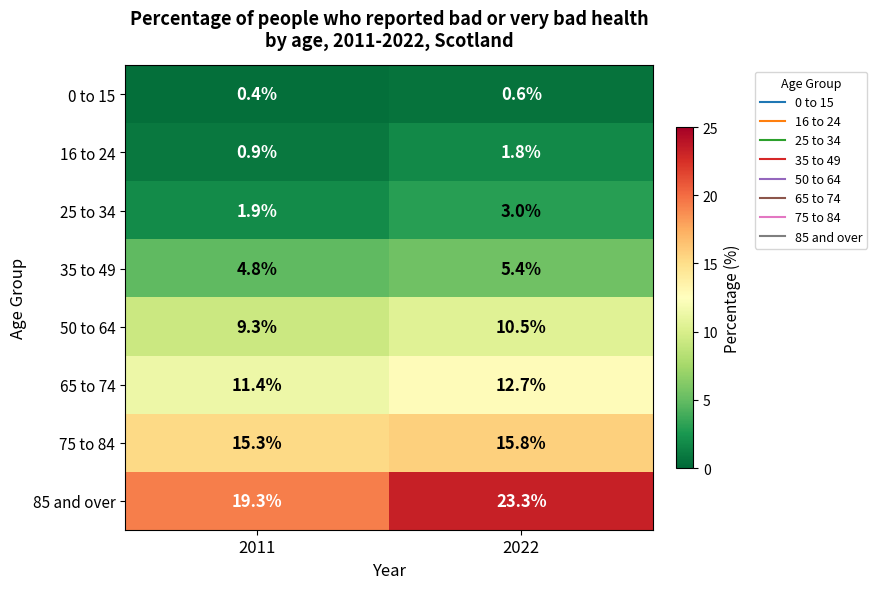

Reading left to right, extract all data points from this chart.

0 to 15: 0.4	0.6
16 to 24: 0.9	1.8
25 to 34: 1.9	3.0
35 to 49: 4.8	5.4
50 to 64: 9.3	10.5
65 to 74: 11.4	12.7
75 to 84: 15.3	15.8
85 and over: 19.3	23.3